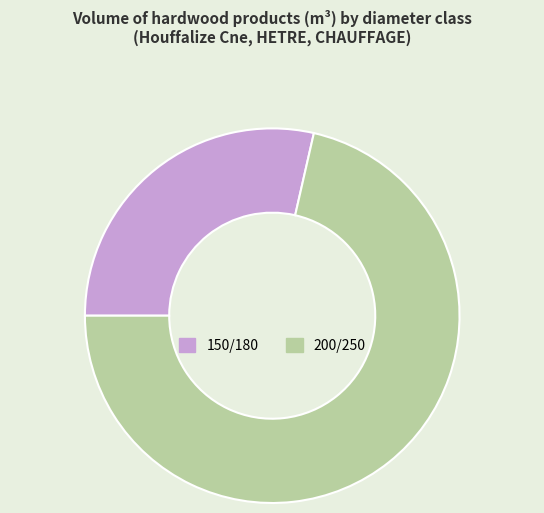

What is the ratio of the value at 200/250 to the value at 150/180?

2.5